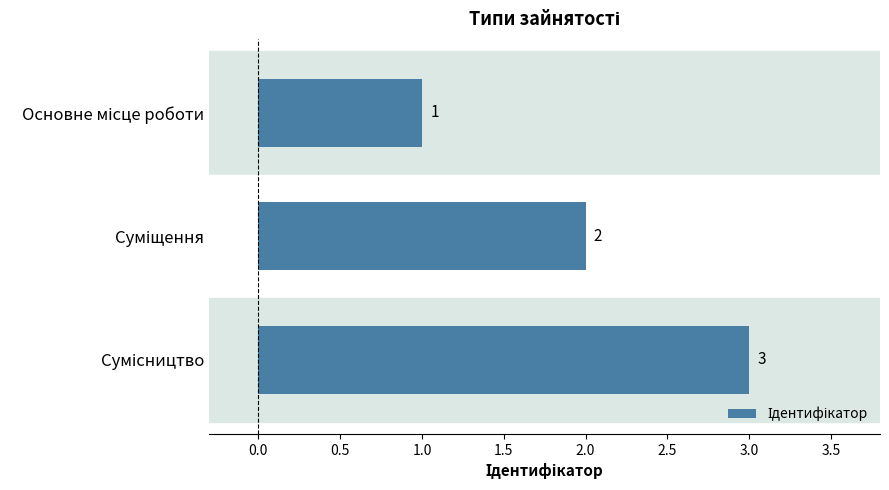

What is the value of the 1st bar from the top?

1